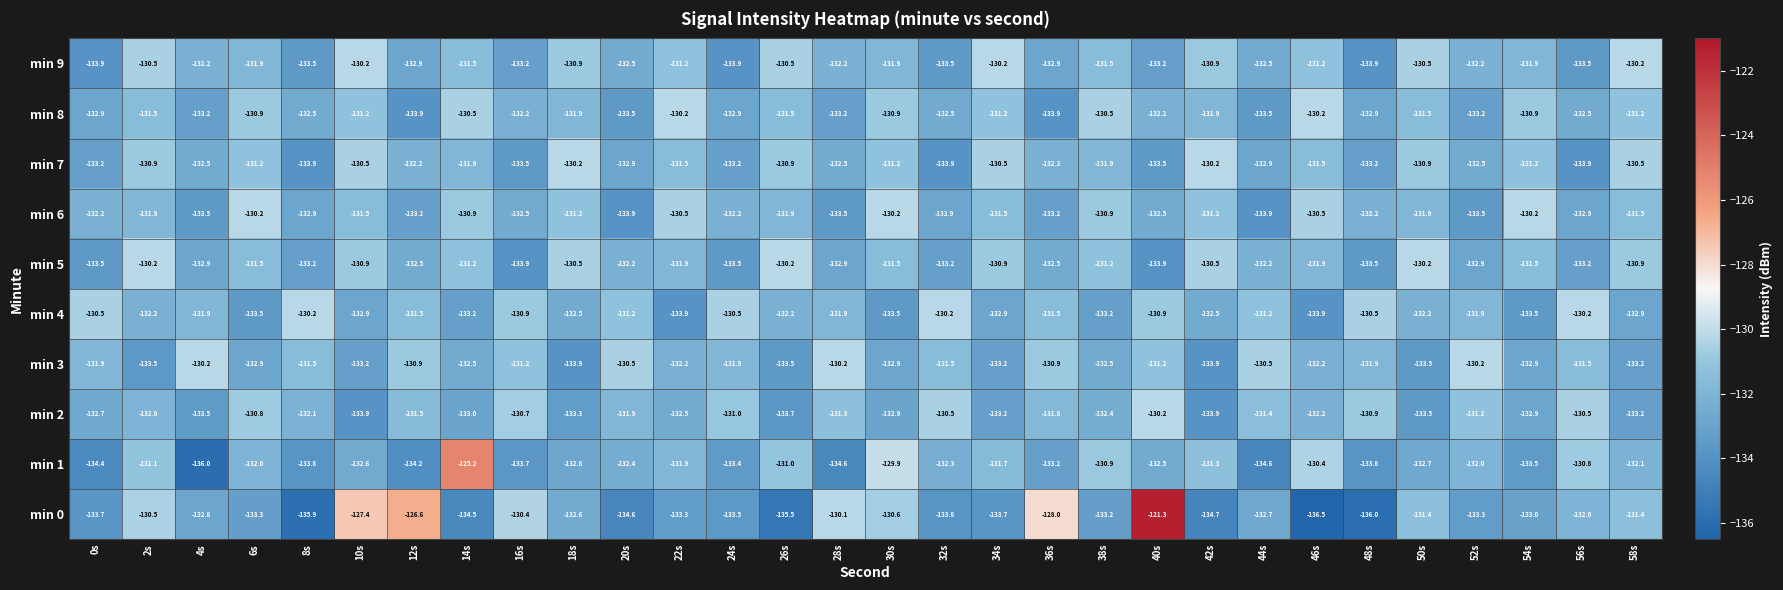

Is it true that min 3 equals -174.2 at 58s?

False